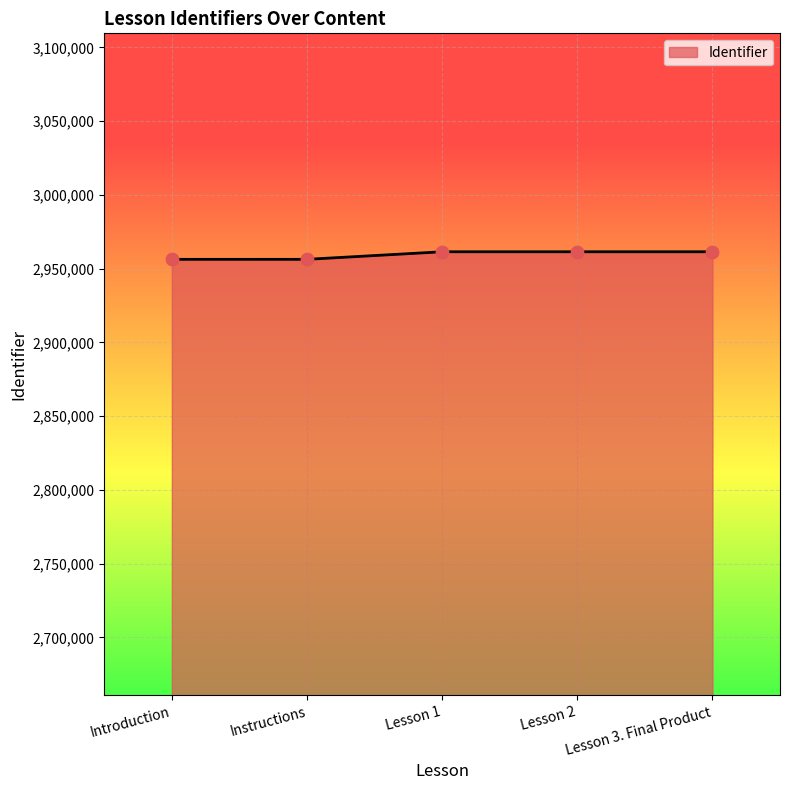

Approximately how many times larger is the value at Lesson 2 compared to Lesson 1?

1.0